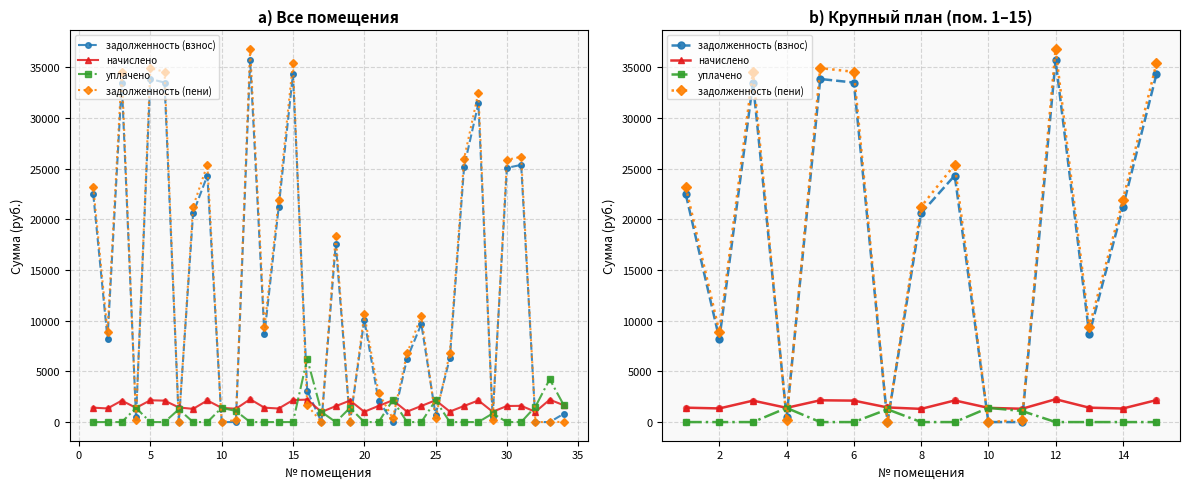

Which series has the widest spread of Y values?

задолженность (пени)